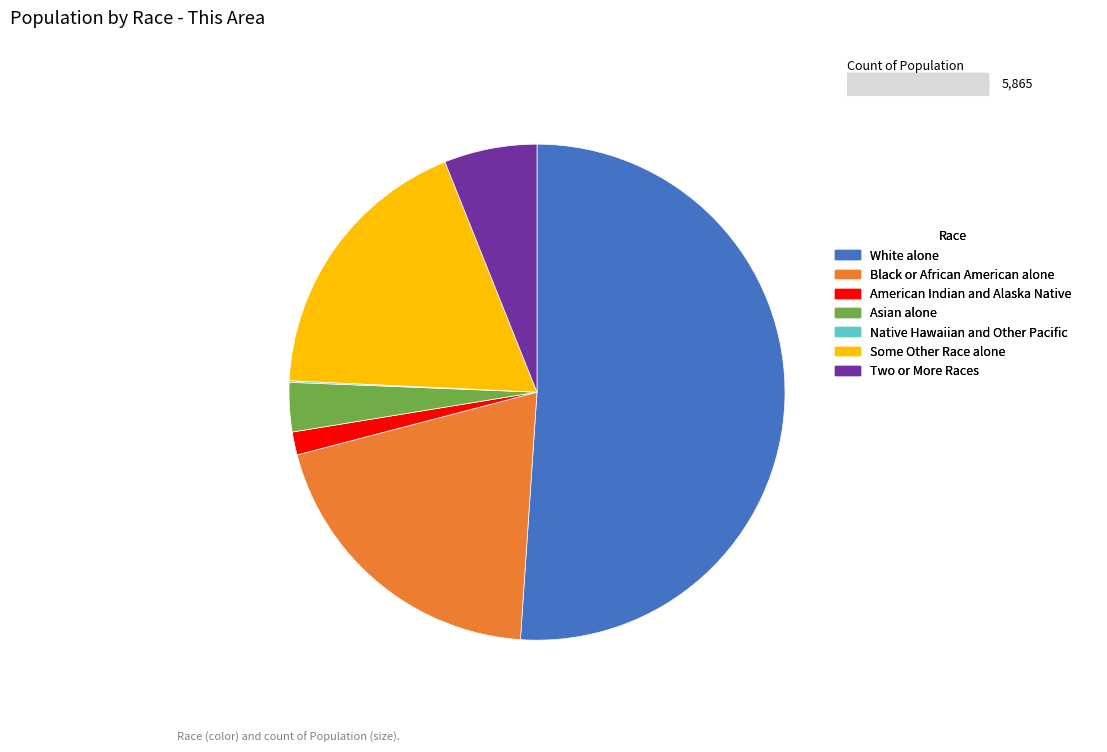

Does any single category account for the majority?

Yes